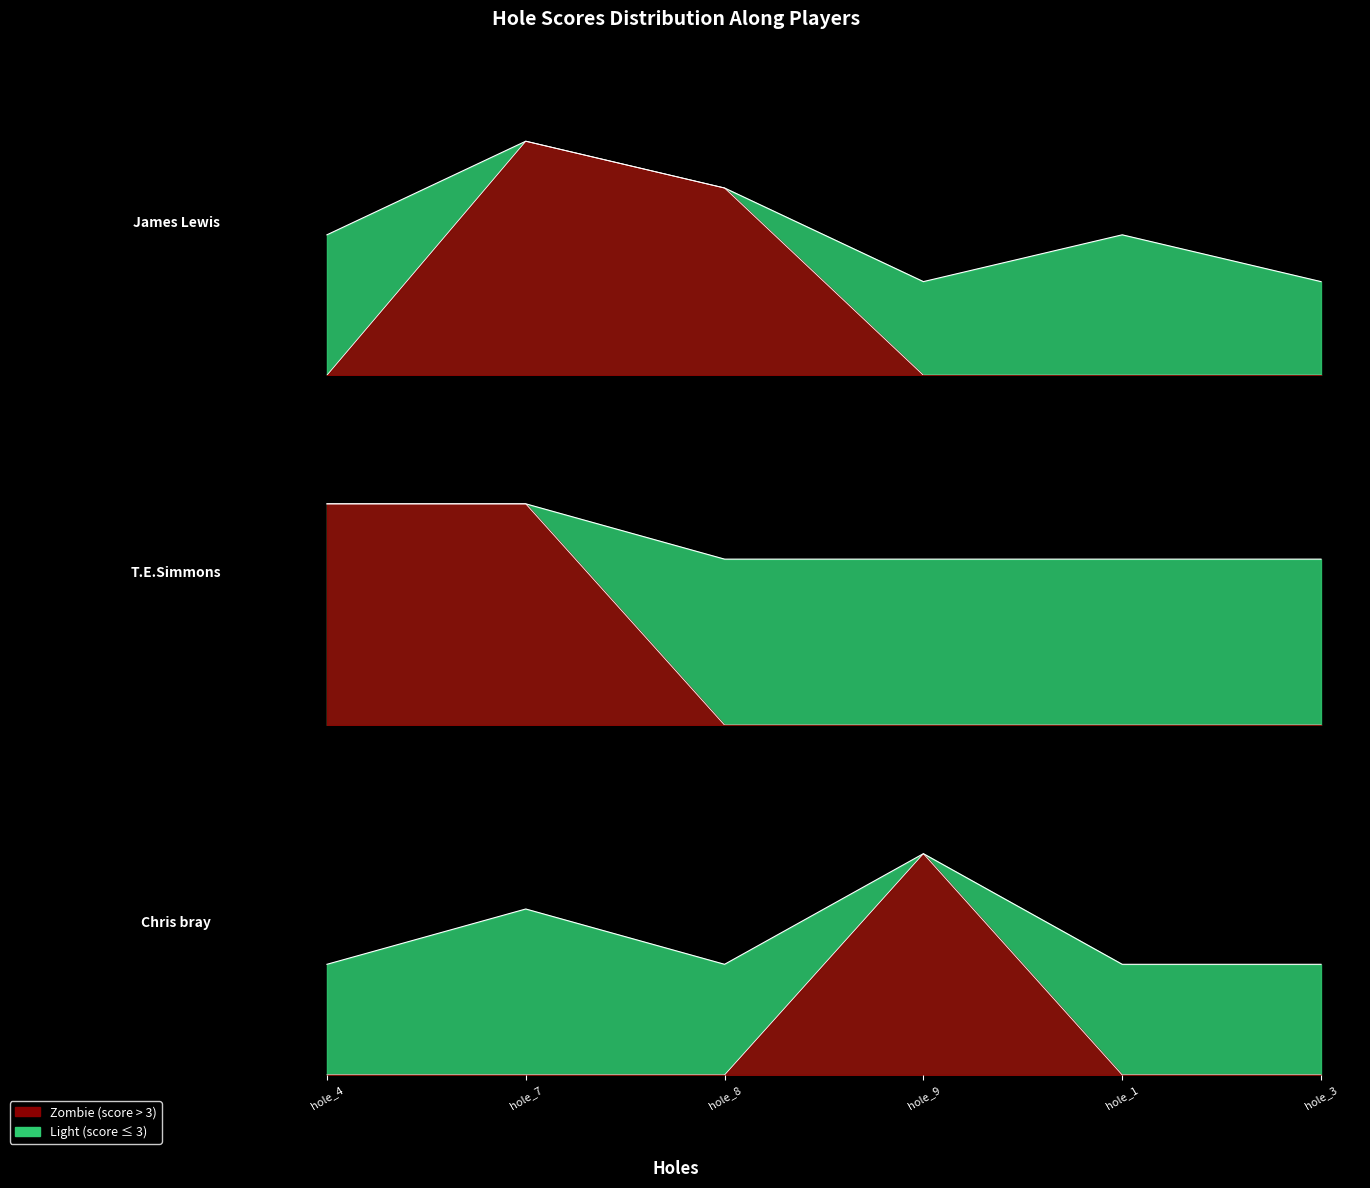

Which label corresponds to the largest value in the chart?

James Lewis